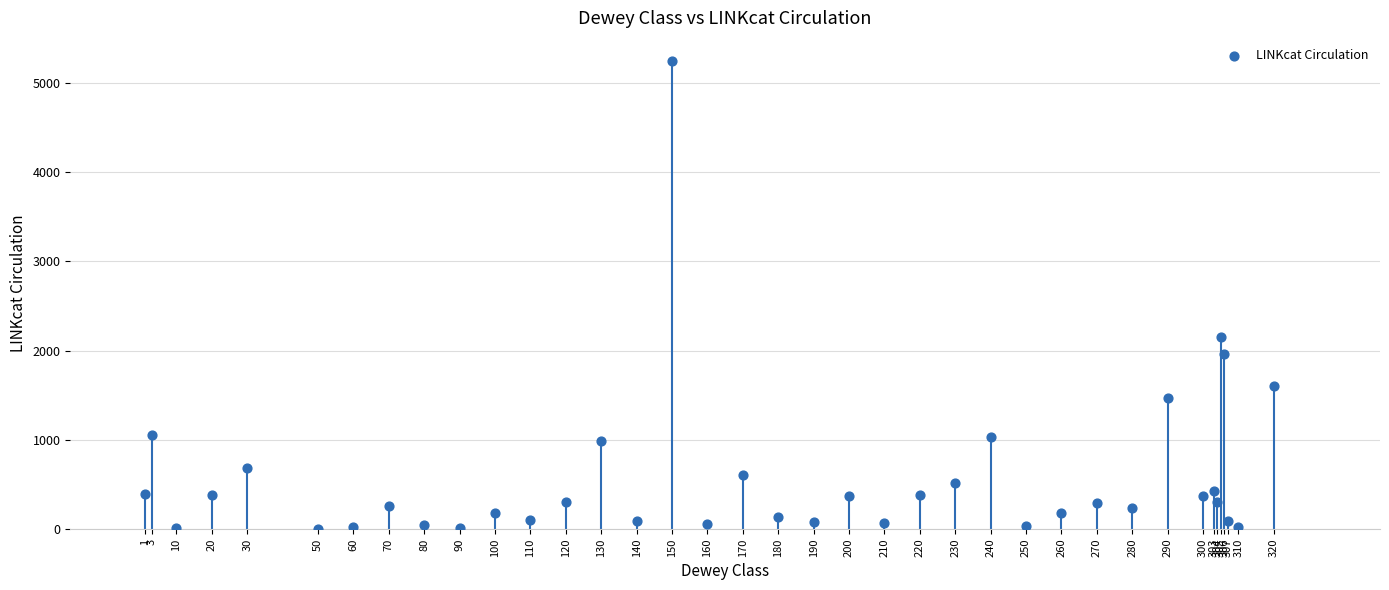

What Y value in the scatter plot is closest to 2623?

2155